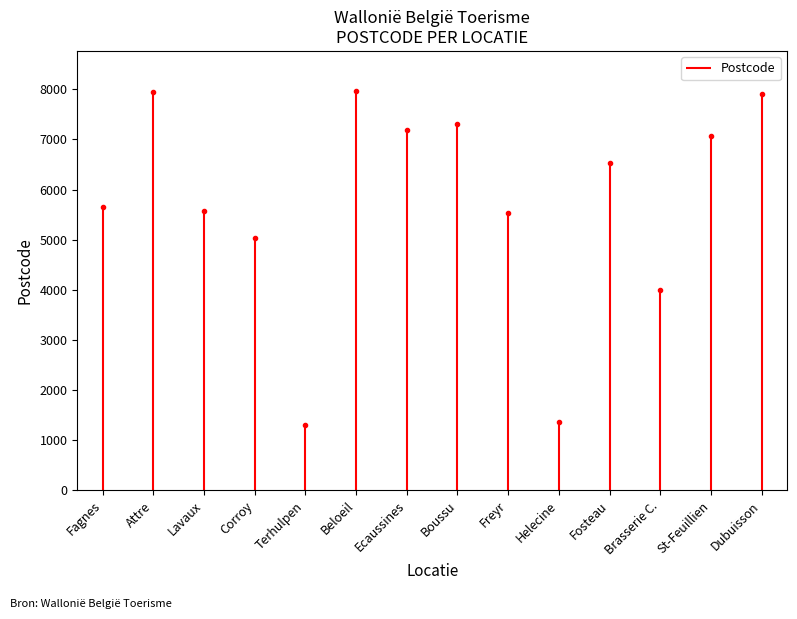

Which label corresponds to the largest value in the chart?

Fagnes